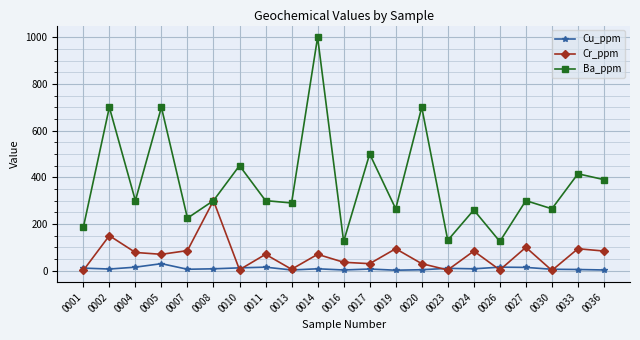

What is the spread (max minus min) of values at 0013?

287